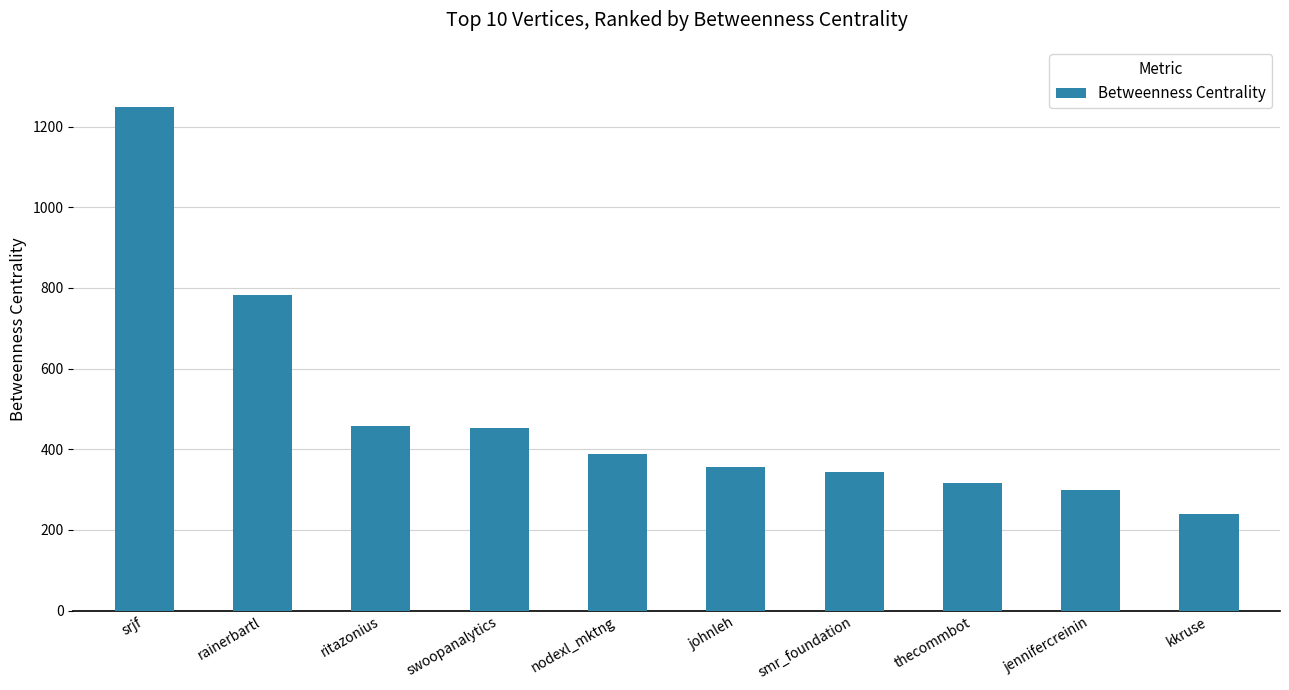

Count the number of values greater than 389.

5